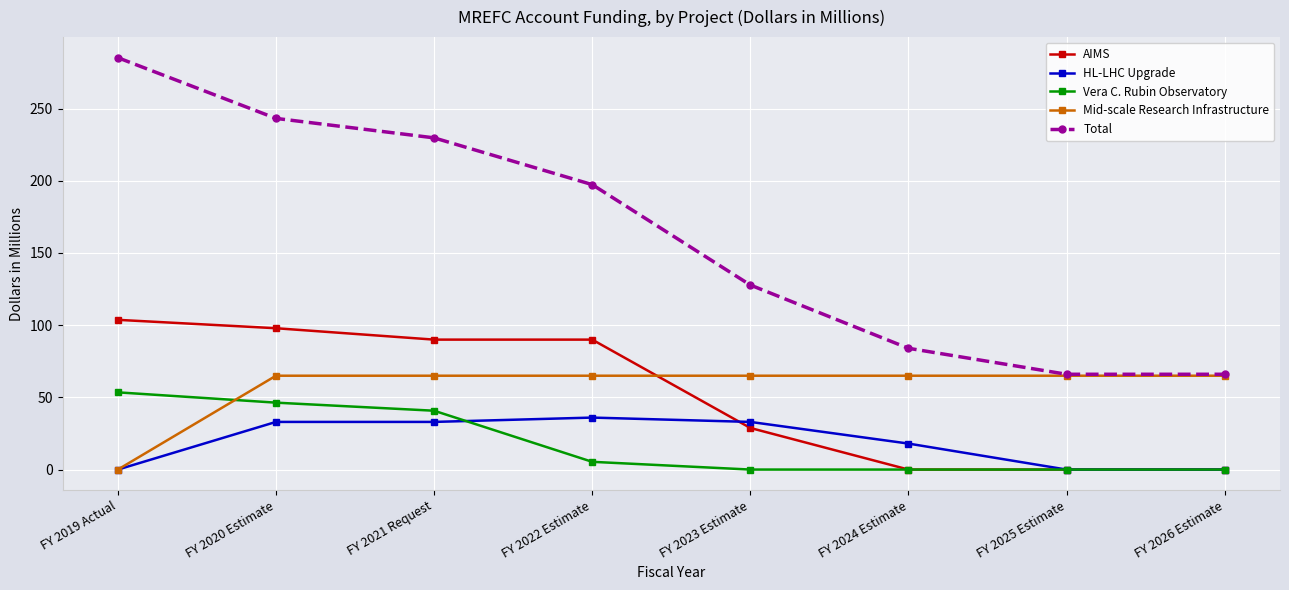

List the series in order of their peak value, highest first.

Total, AIMS, Mid-scale Research Infrastructure, Vera C. Rubin Observatory, HL-LHC Upgrade